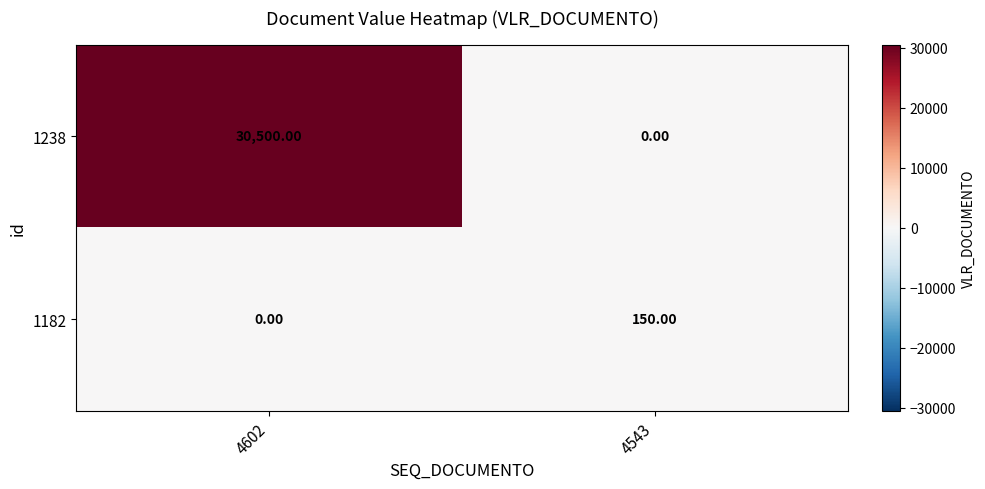

What is the total value across all series at 4602?

30500